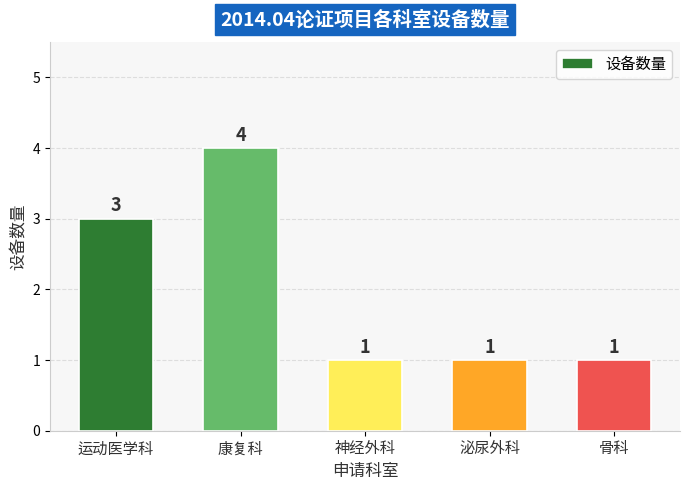

What is the average value?

2